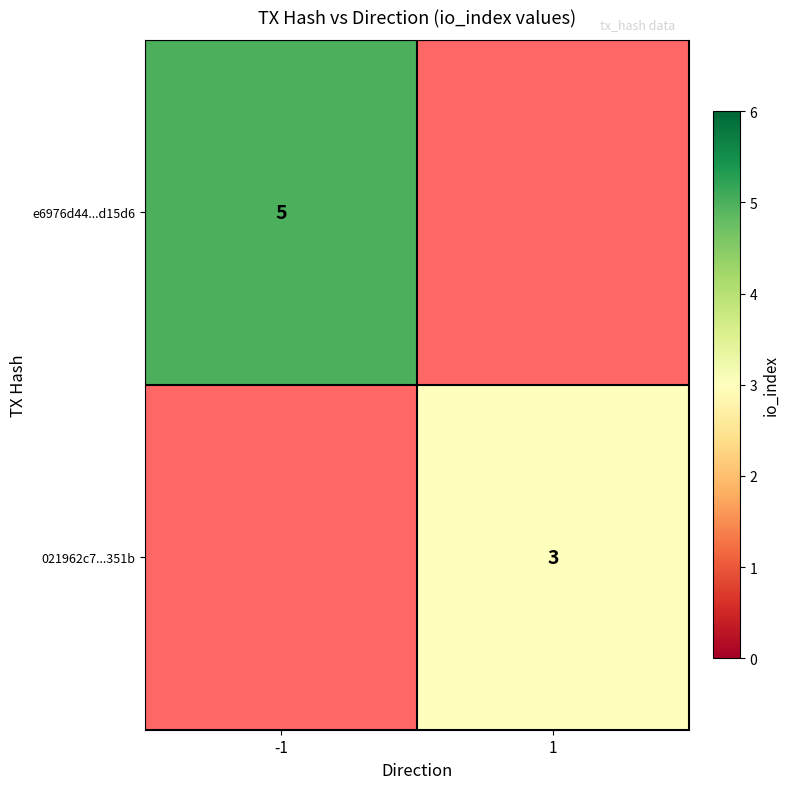

How many series are shown in this chart?

2